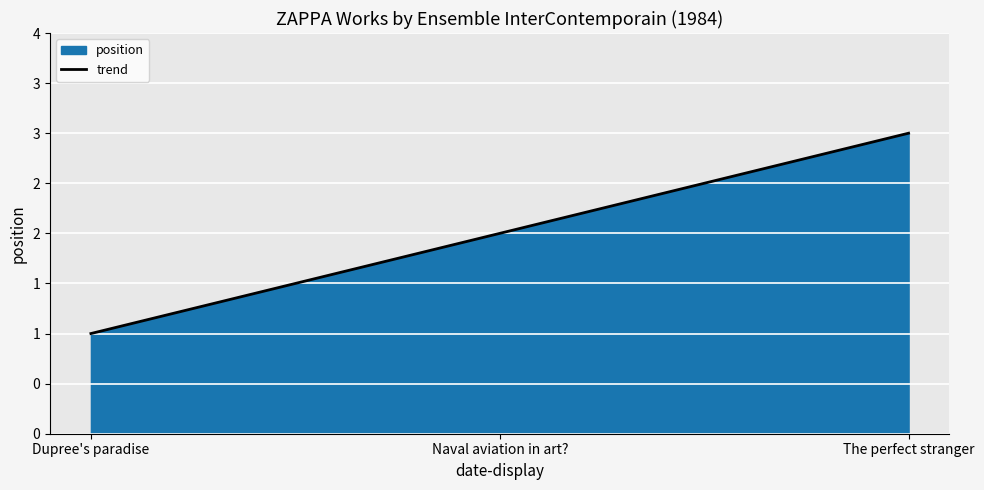

List the labels in order of value, smallest first.

Dupree's paradise, Naval aviation in art?, The perfect stranger